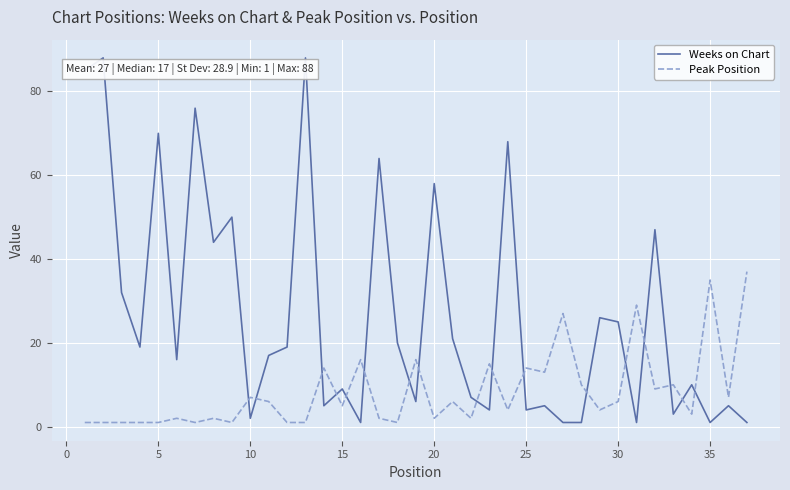

Which series has the largest total across all categories?

Weeks on Chart